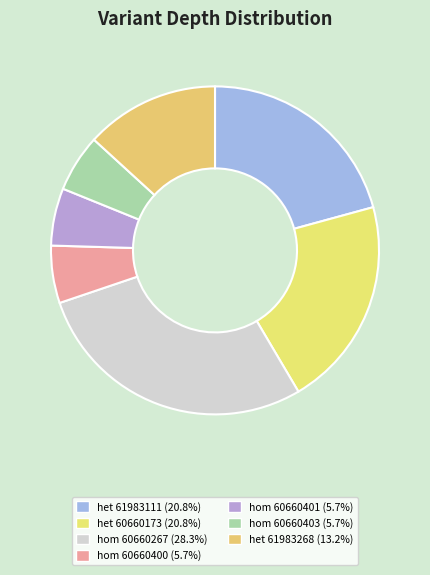

How many slices are in this pie chart?

7